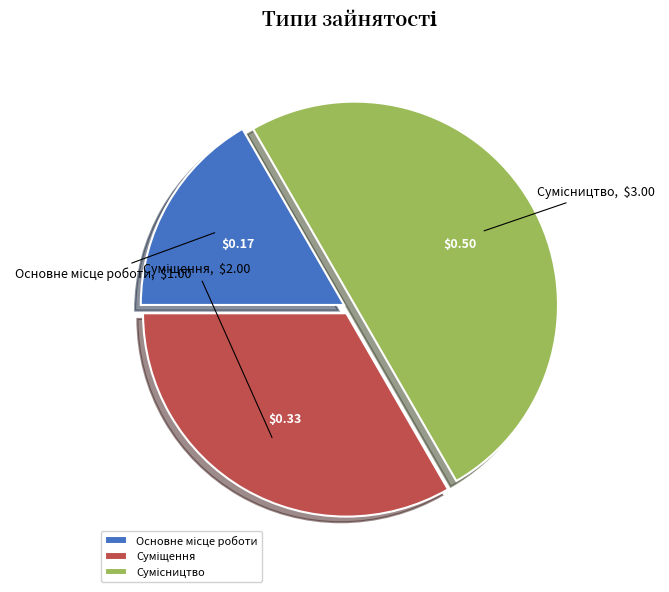

What is the change in value from Основне місце роботи to Суміщення?

+1